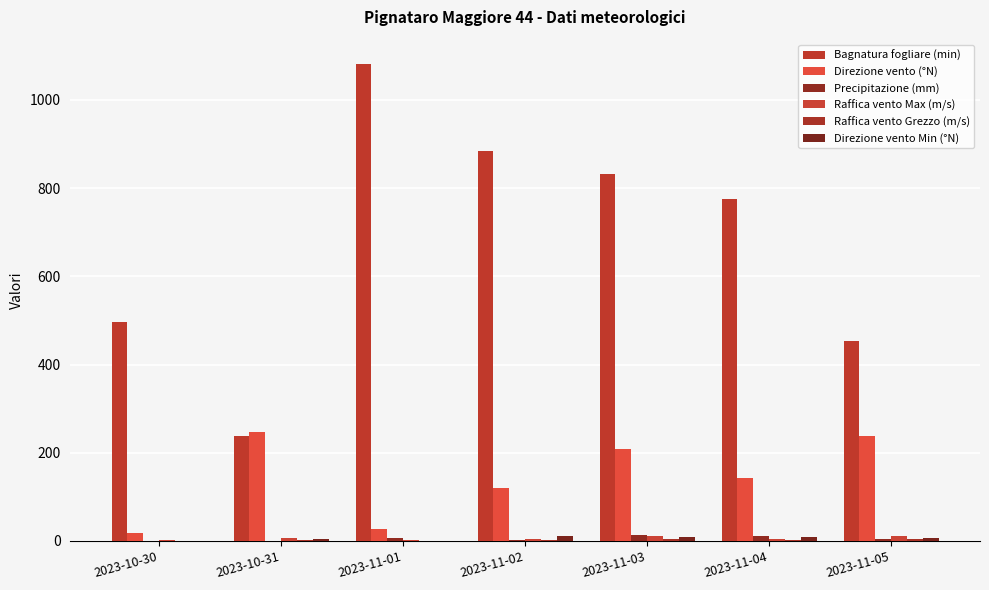

How many categories are shown in the chart?

7